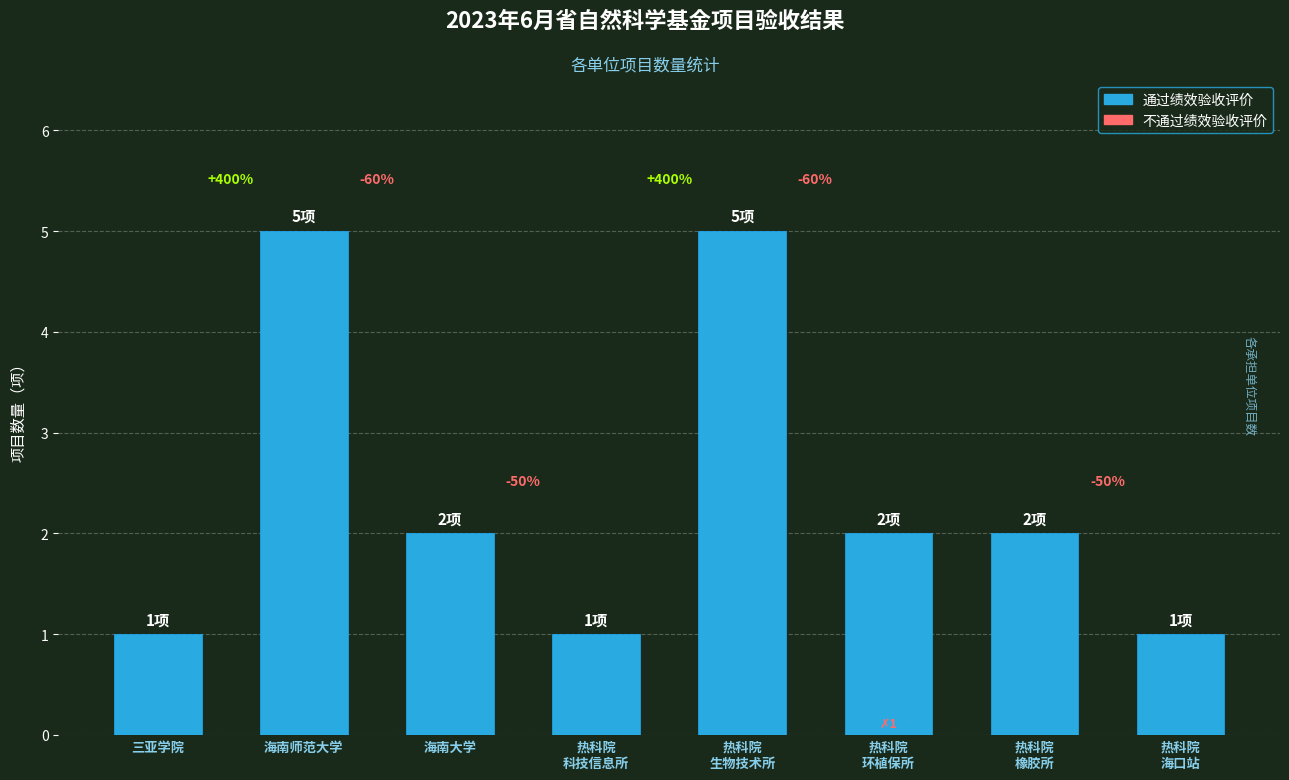

The chart shows a value of 1 at 三亚学院. True or false?

True